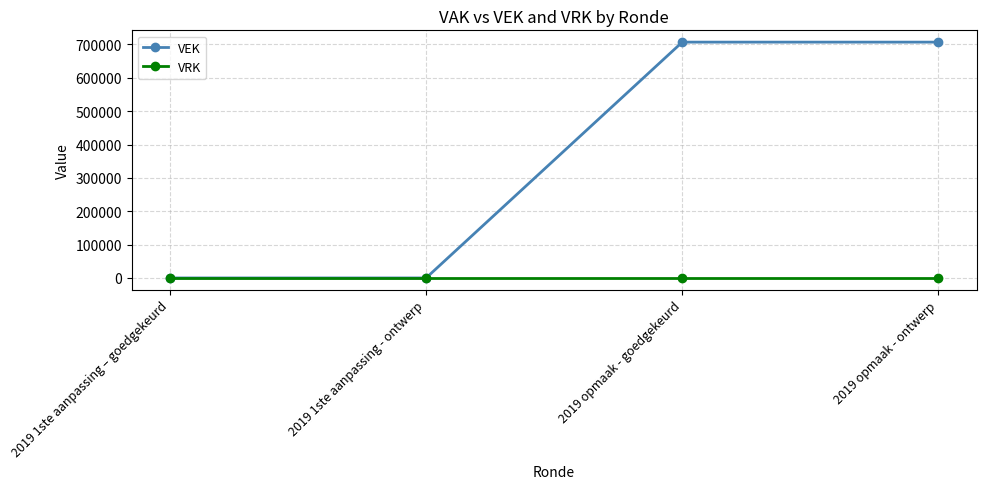

Rank the series by their maximum value, from highest to lowest.

VEK, VRK